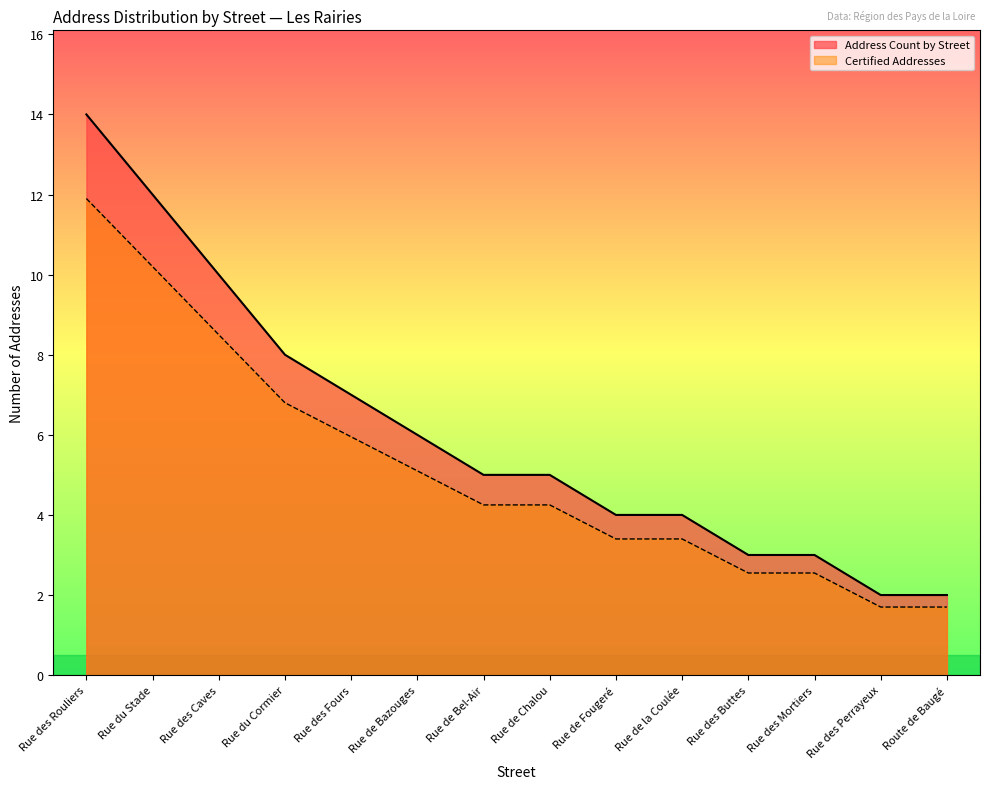

What is the difference between the highest and lowest values at Rue de Bel-Air?

0.8